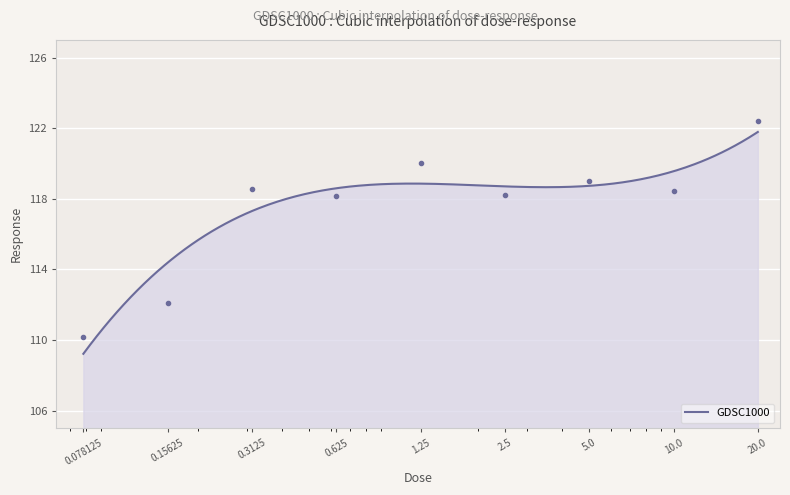

What is the label of the 5th point from the right?

1.25